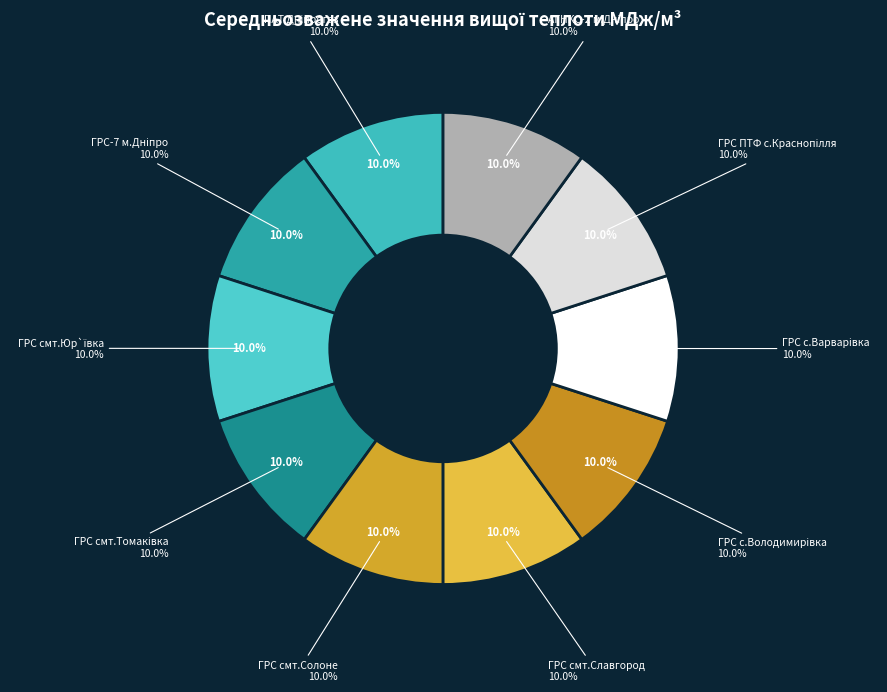

Count the number of slices in the pie.

10